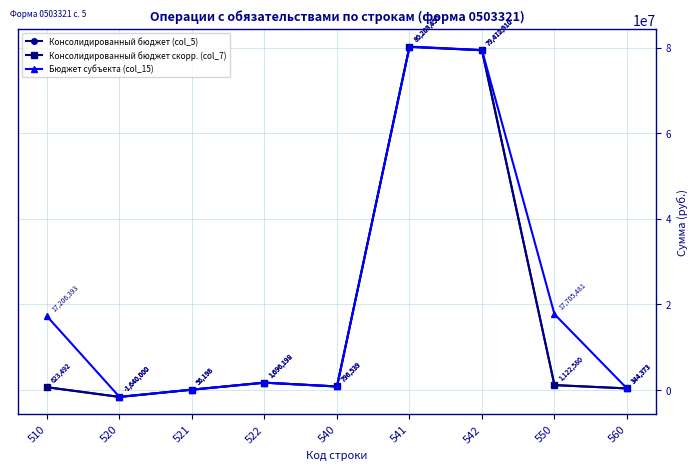

Is it true that Бюджет субъекта (col_15) equals 80267049.5 at 541?

True